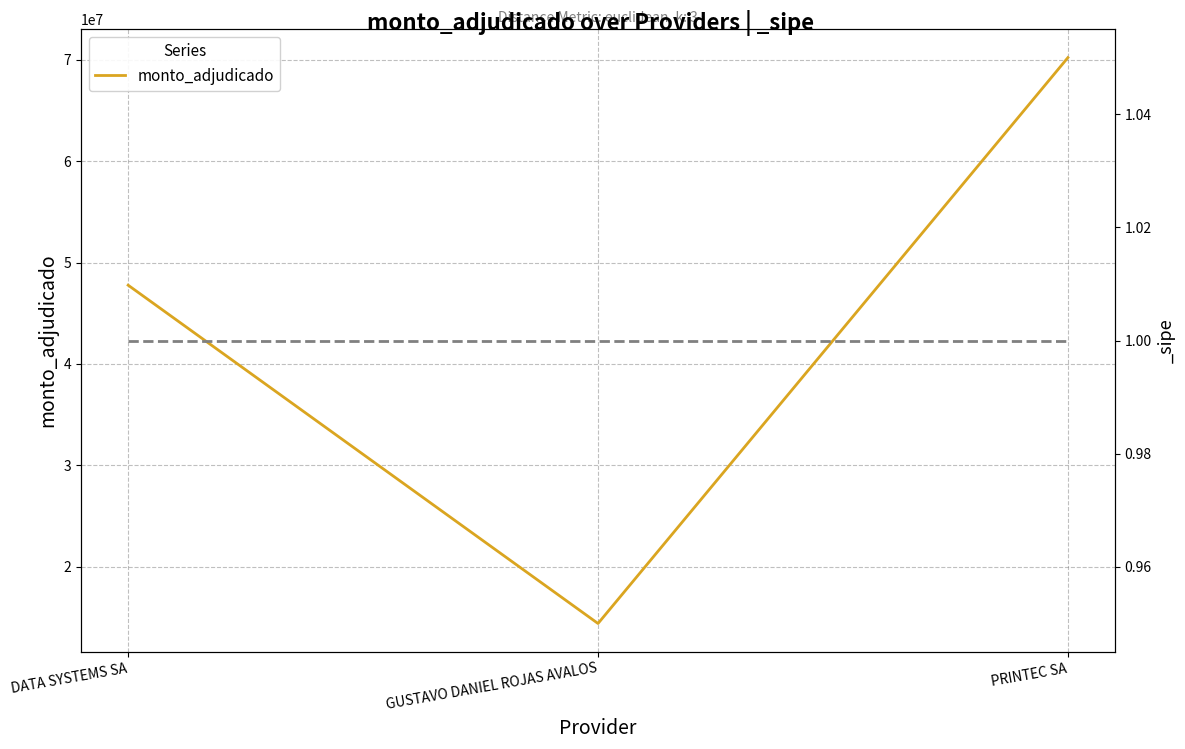

True or false: the data shows 14400000 at GUSTAVO DANIEL ROJAS AVALOS.

True